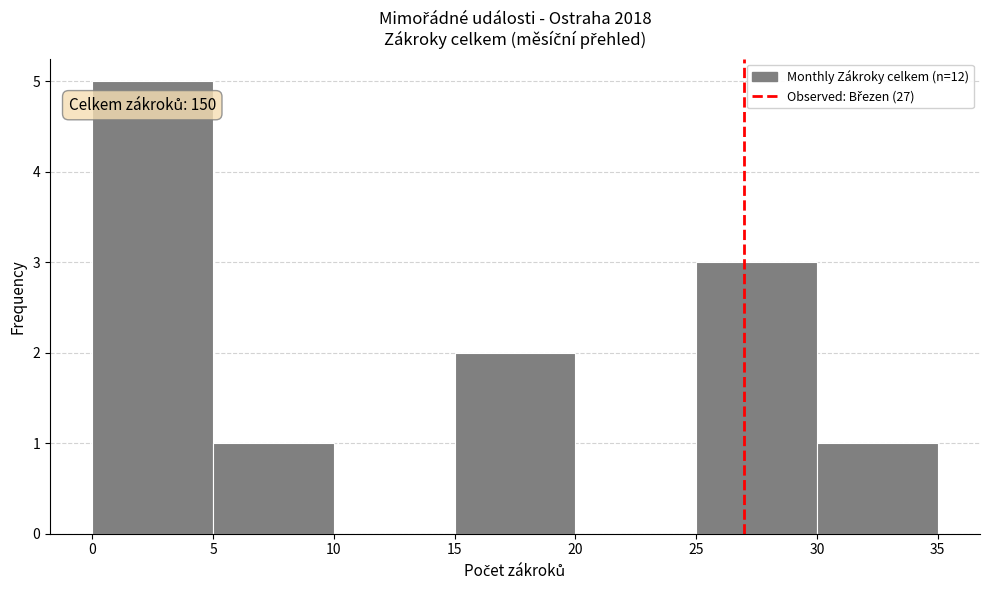

Which range on the x-axis has the tallest bar?

0 to 5